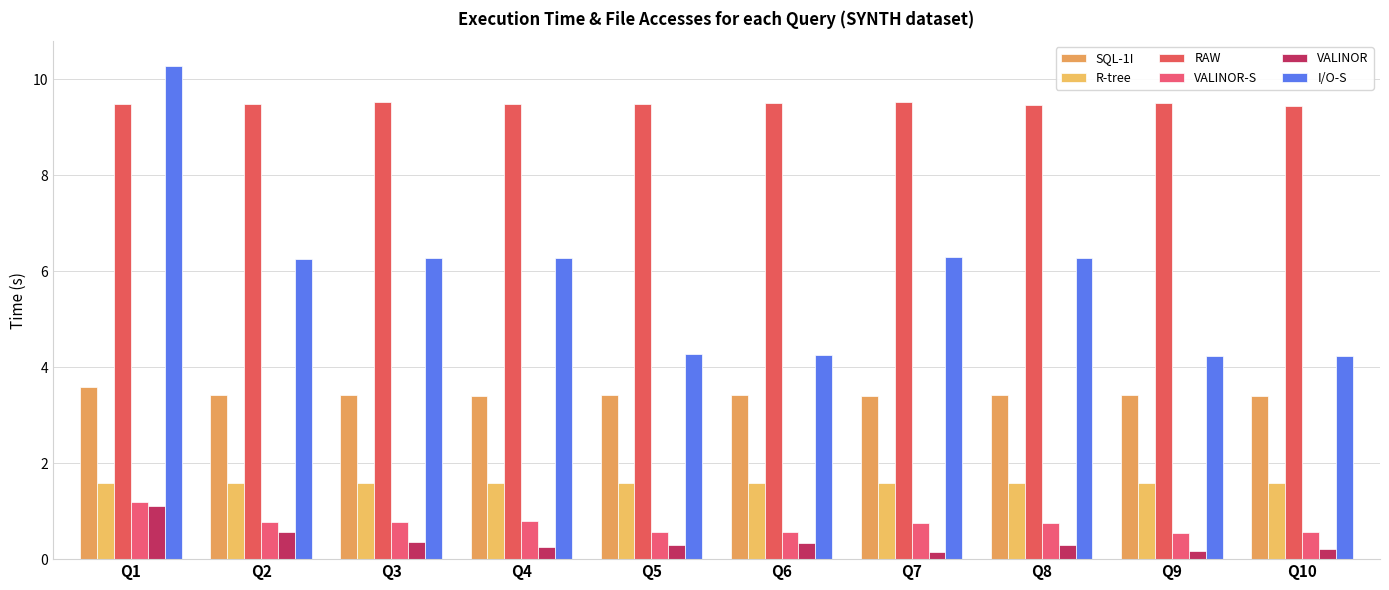

What is the greatest value displayed?

10.3